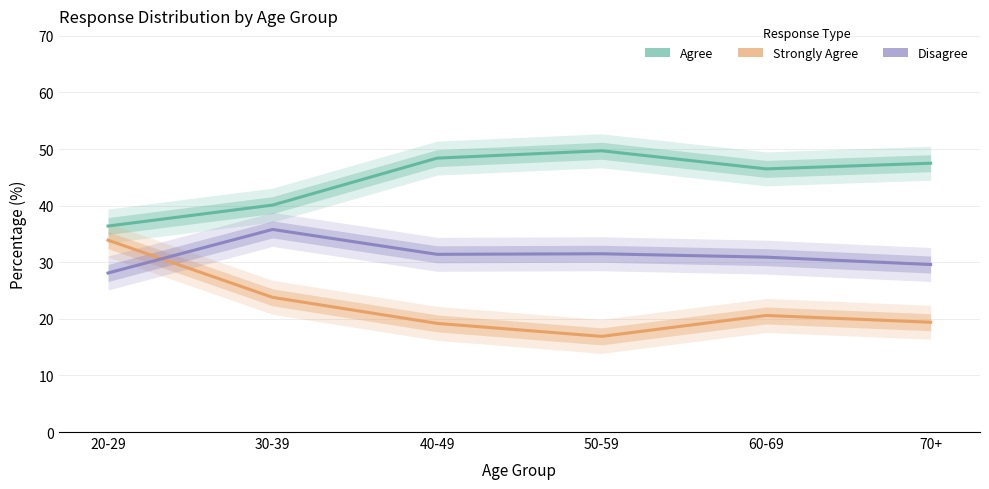

Is it true that col_2 (Strongly Agree) equals 19.2 at 40-49?

True